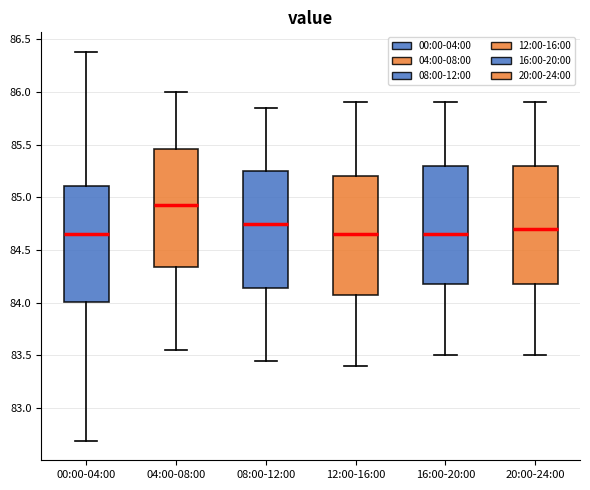

Reading left to right, read every box against the y-axis: the position of its median line, the range the box covers, and the ends of its whiskers. The values are not printed on the chart, so give them approximately, as read against the axis.

00:00-04:00: median 84.65, box 84.00 to 85.10, whiskers 82.70 to 86.40
04:00-08:00: median 84.95, box 84.35 to 85.45, whiskers 83.55 to 86.00
08:00-12:00: median 84.75, box 84.15 to 85.25, whiskers 83.45 to 85.85
12:00-16:00: median 84.65, box 84.10 to 85.20, whiskers 83.40 to 85.90
16:00-20:00: median 84.65, box 84.20 to 85.30, whiskers 83.50 to 85.90
20:00-24:00: median 84.70, box 84.20 to 85.30, whiskers 83.50 to 85.90